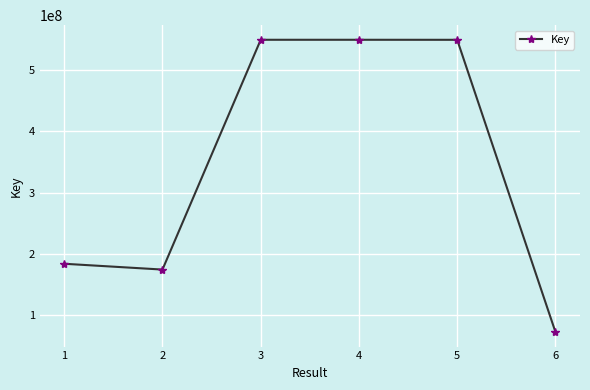

How many values are below 549314611?

3